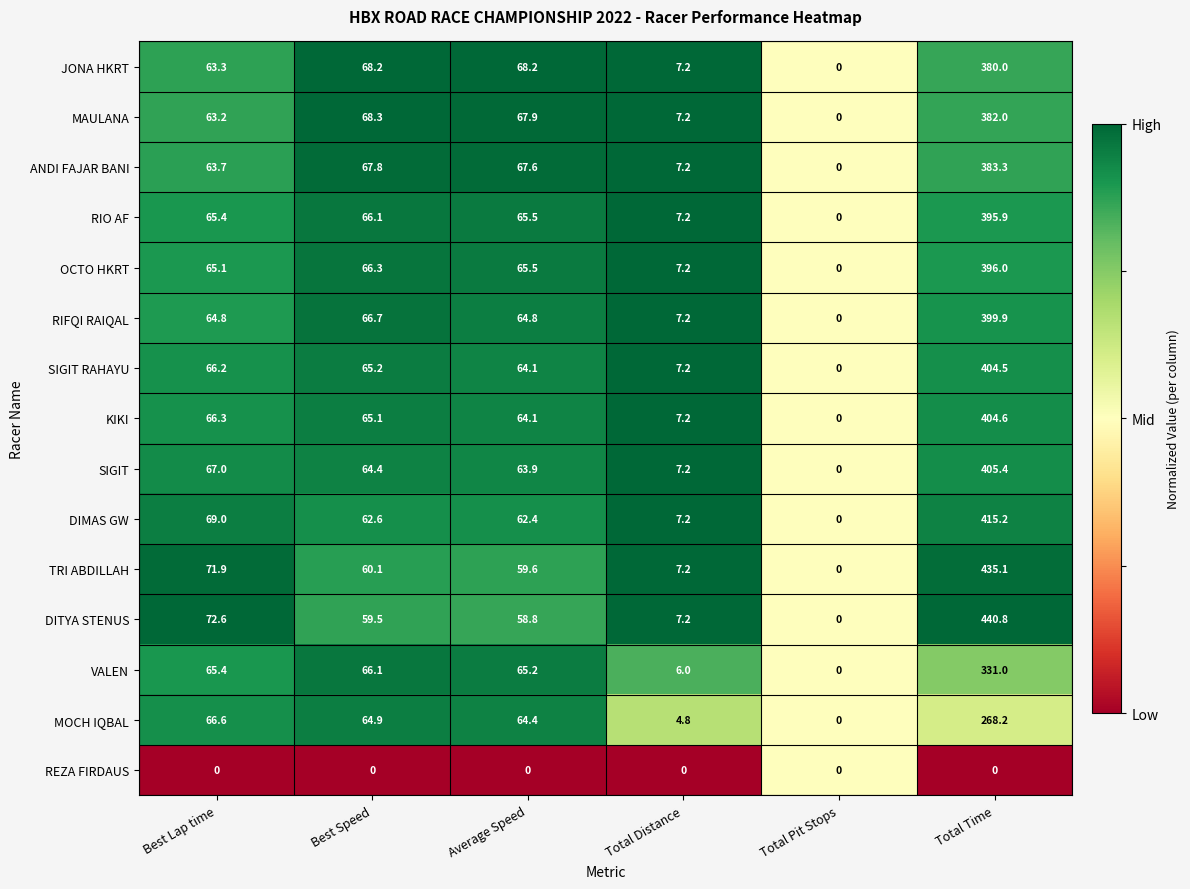

Is it true that DIMAS GW equals 117.0 at Best Lap time?

False